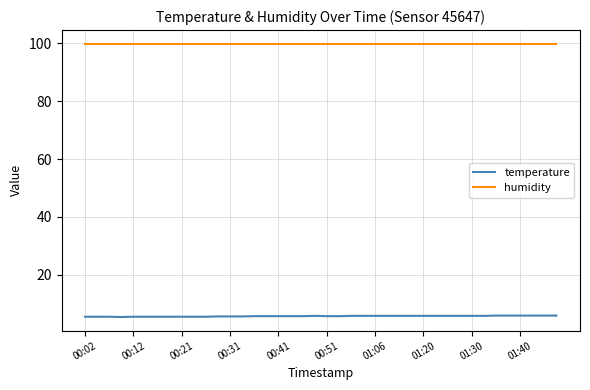

True or false: temperature and humidity cross at least once.

False